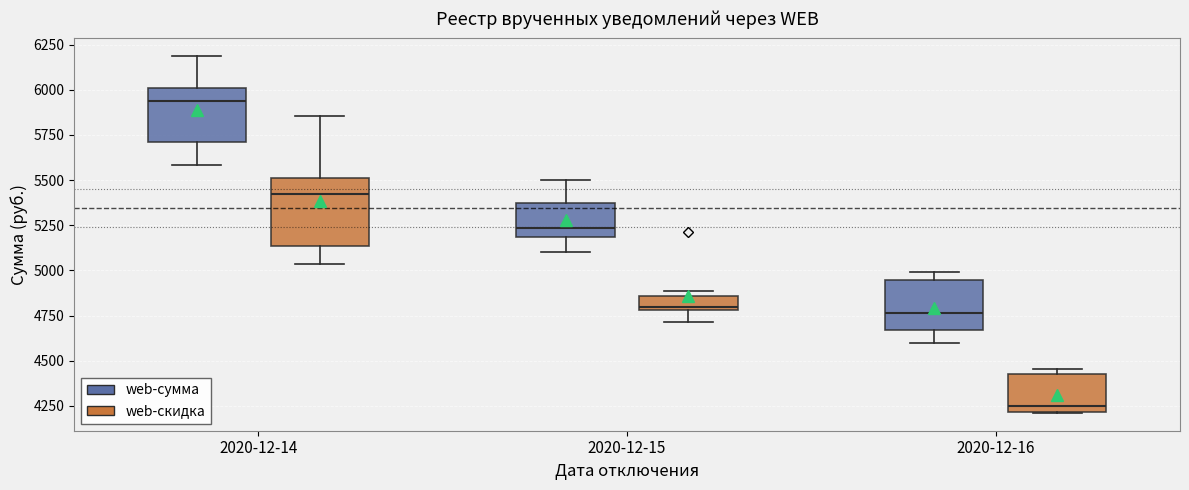

Which box's median line is the lowest?

2020-12-16 (web-скидка)